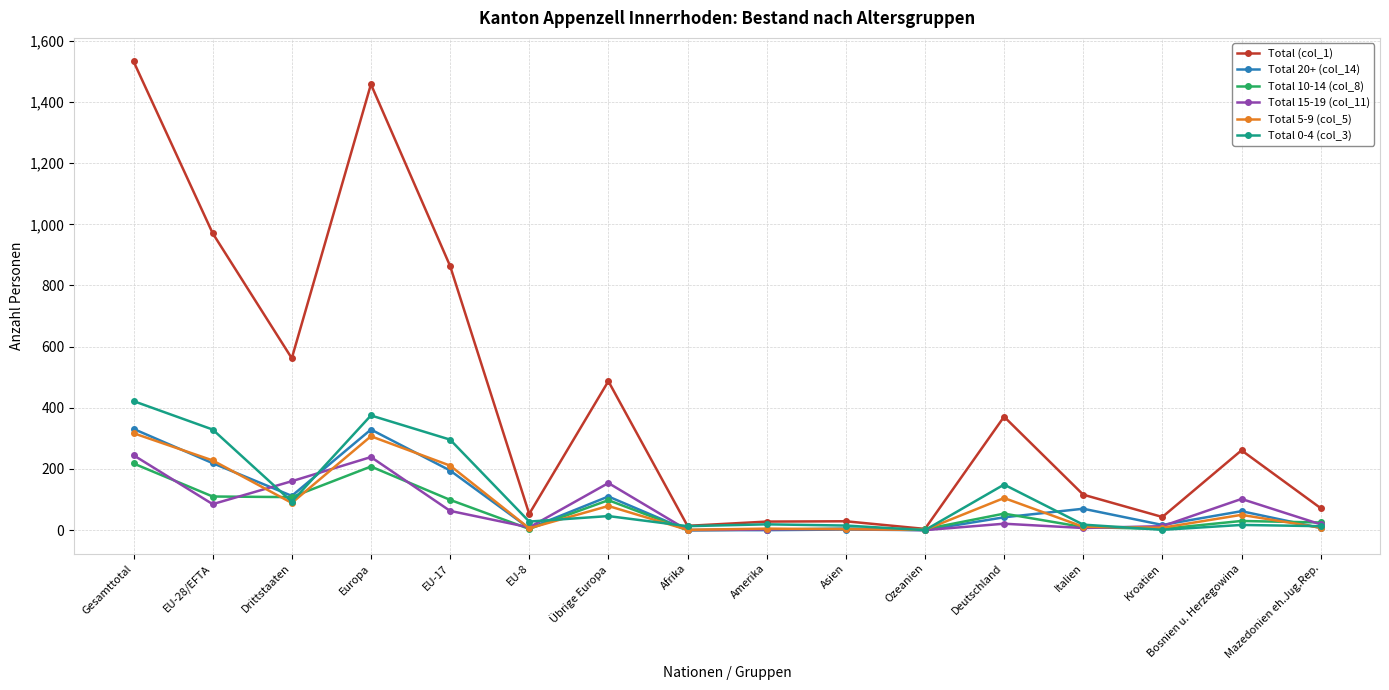

What is the maximum value shown in the chart?

1533